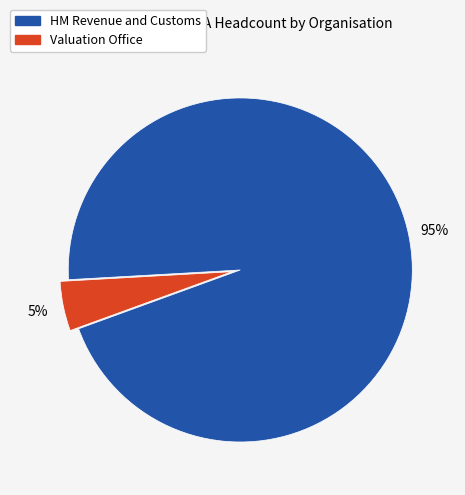

Is HM Revenue and Customs the majority of the pie?

Yes